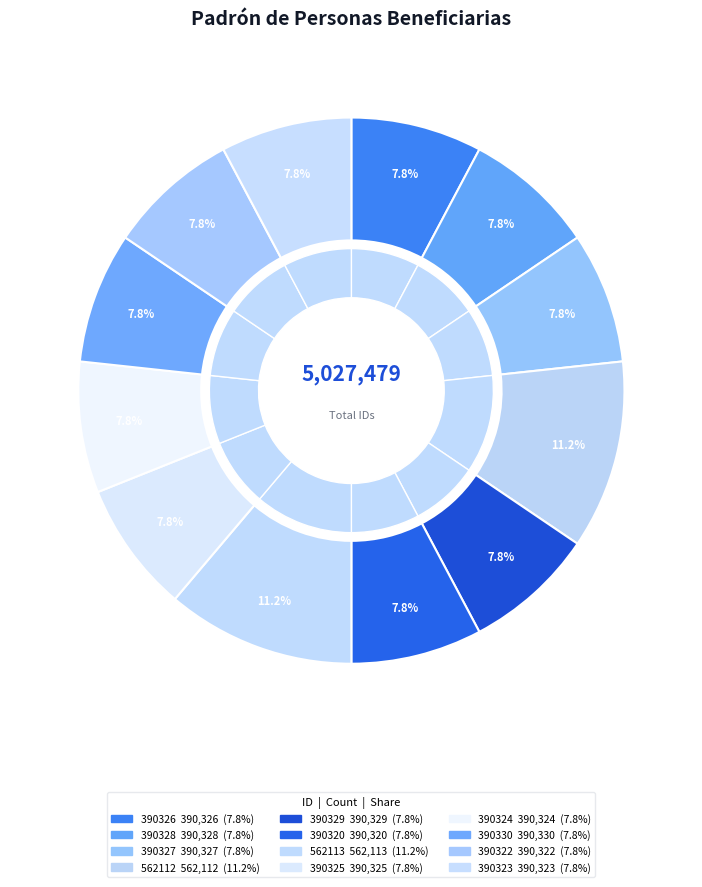

Which slice is the largest?

562113